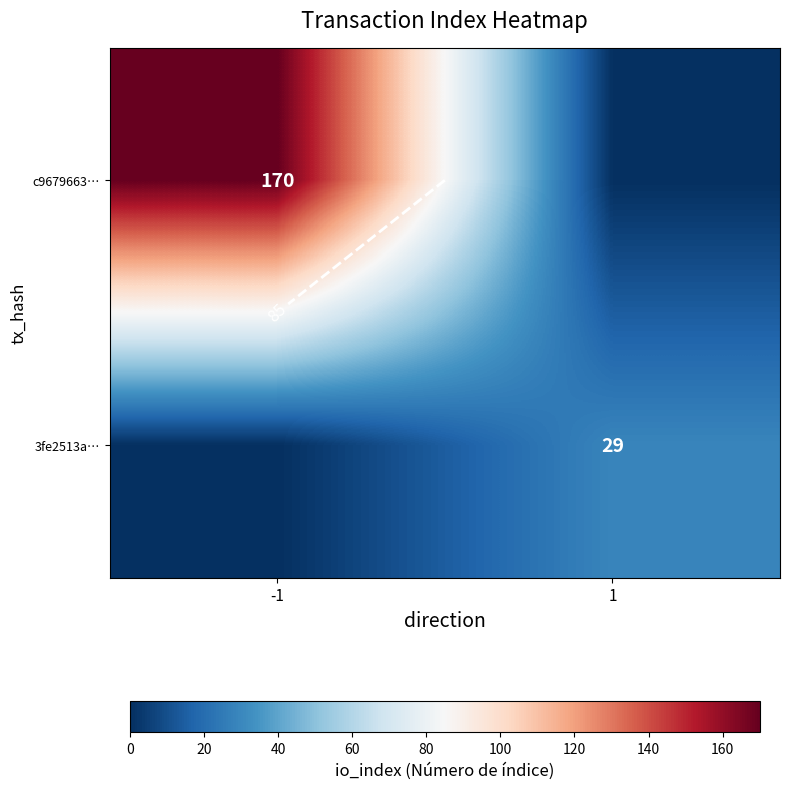

How many values in the c9679663… series are below 170?

1